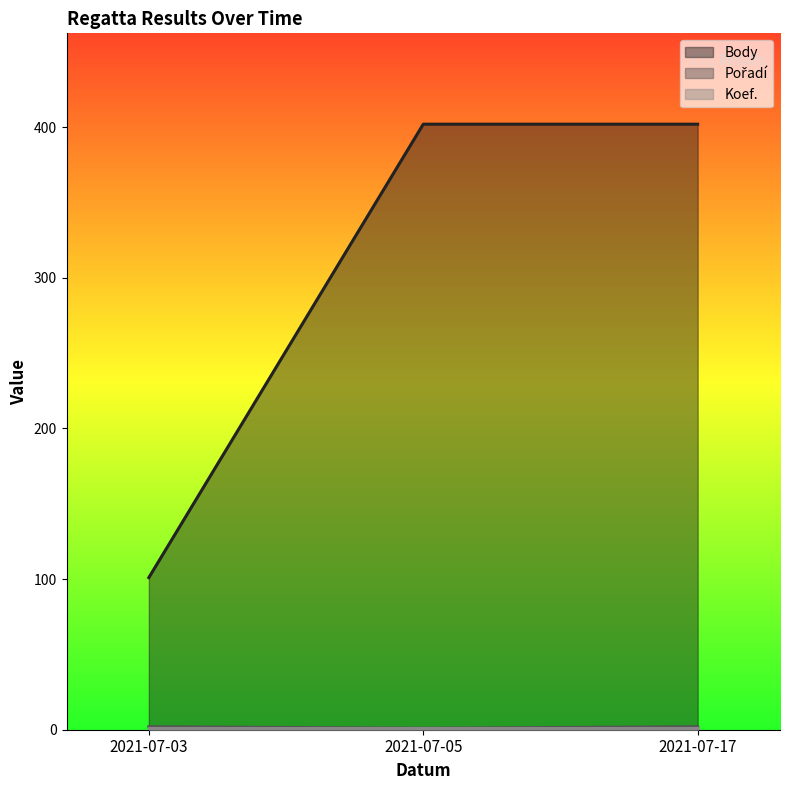

Which has a higher value, 2021-07-03 or 2021-07-17?

2021-07-17